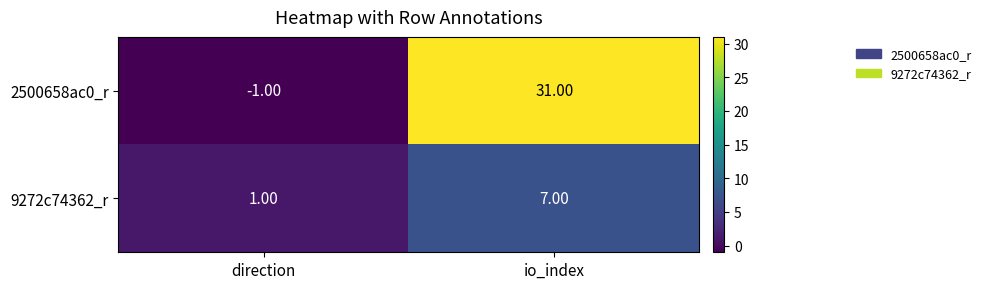

List the series in order of their peak value, highest first.

2500658ac0_r, 9272c74362_r